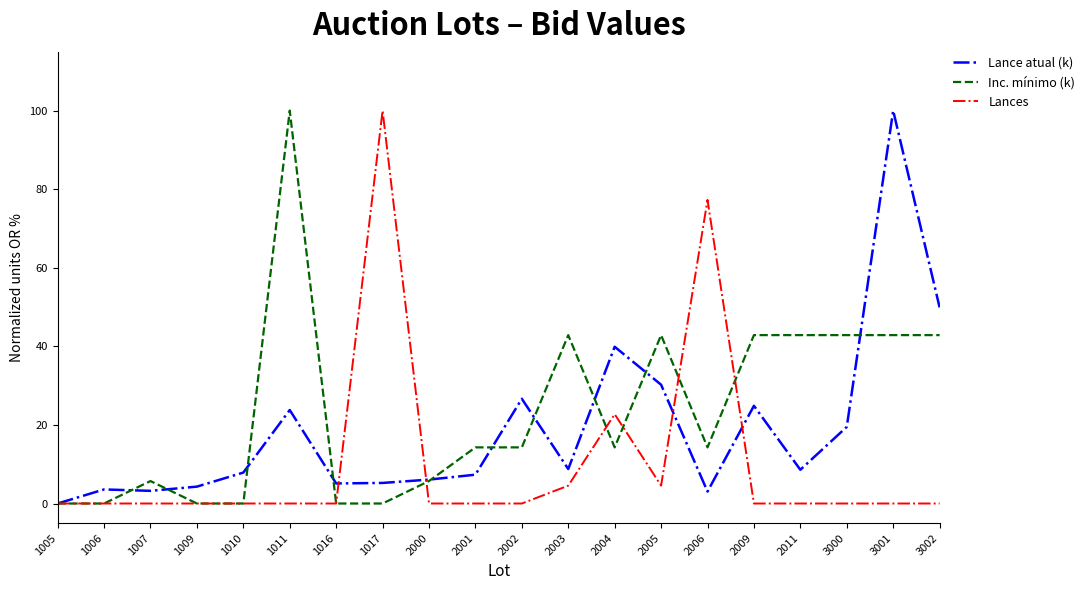

What is the total value across all series at 1017?

105.2